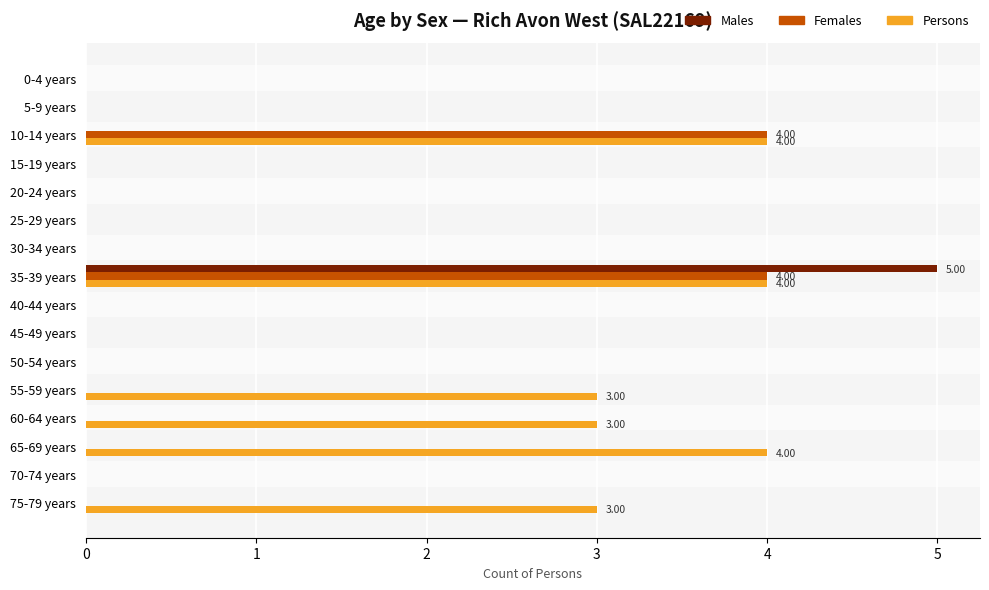

Between 40-44 years and 60-64 years, which series saw the biggest shift?

Persons